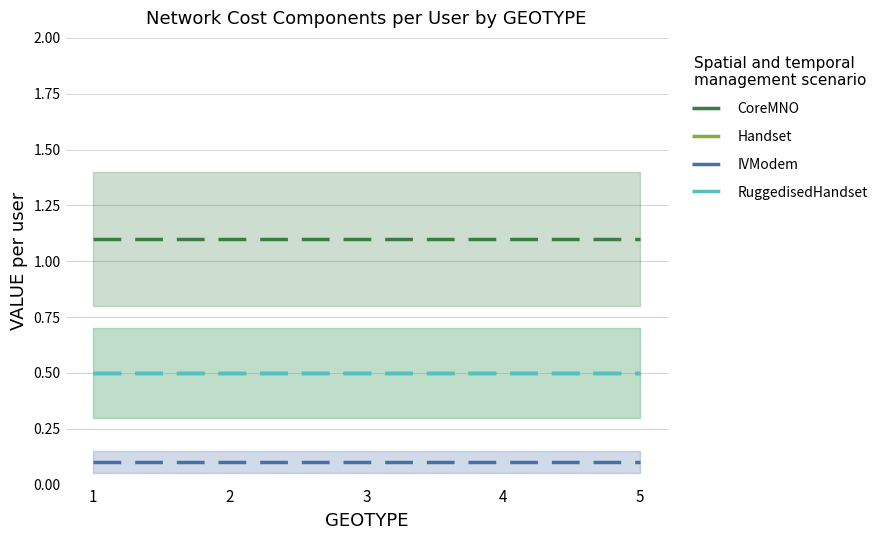

Rank the series at 1 from highest to lowest value.

CoreMNO, Handset, RuggedisedHandset, IVModem